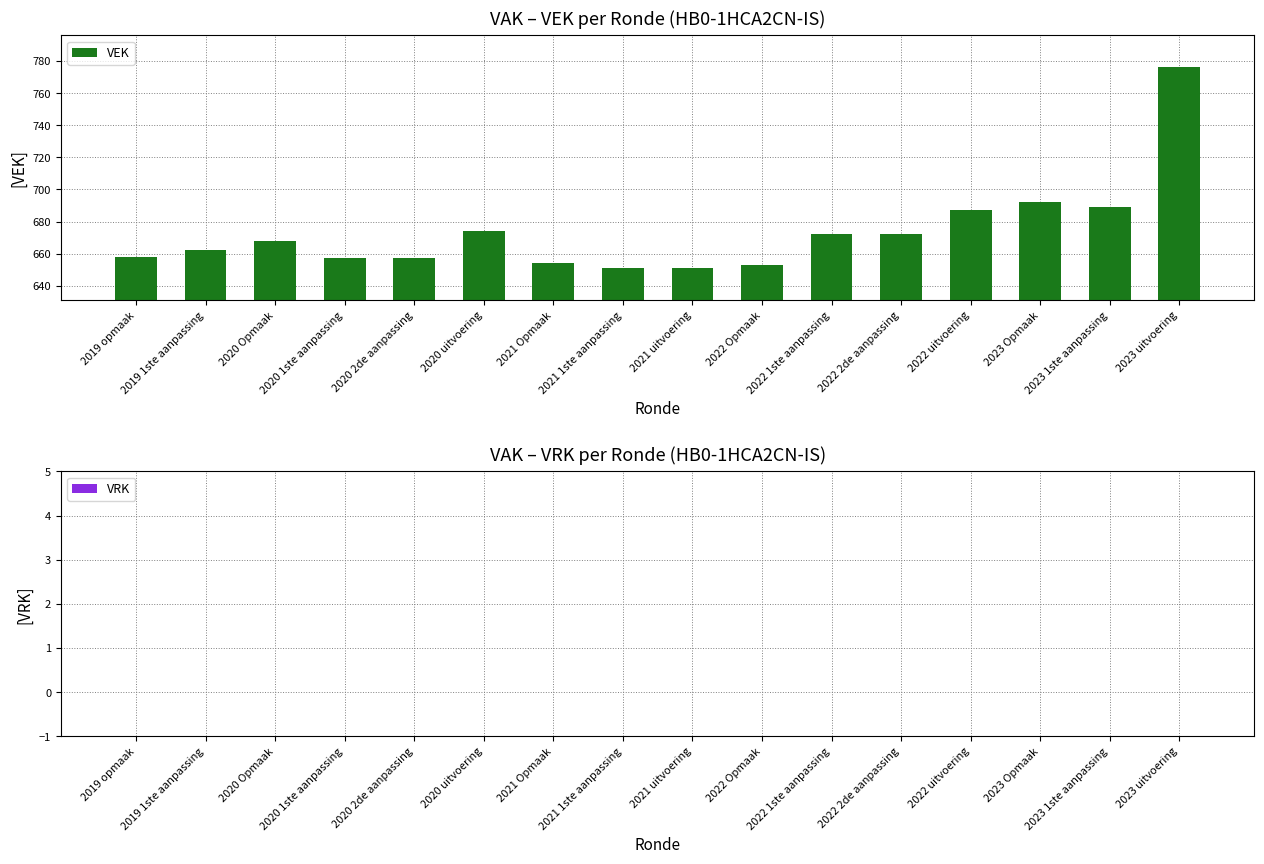

Approximately how many times larger is the value at 2023 1ste aanpassing compared to 2020 Opmaak?

1.0